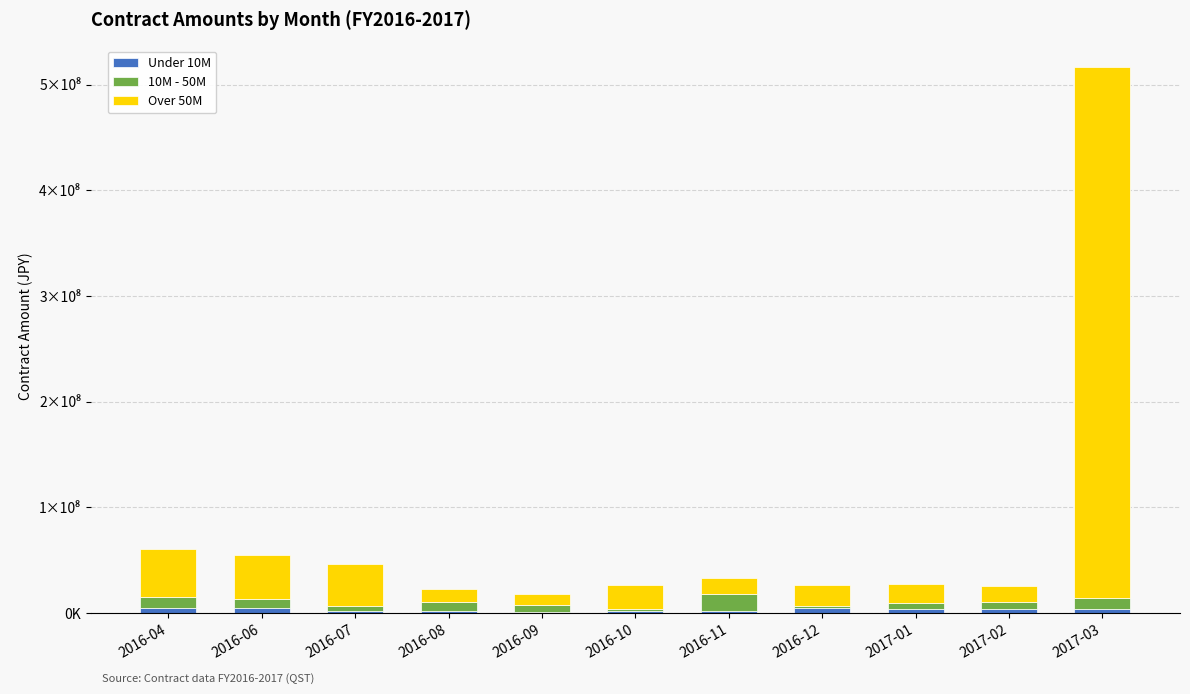

Are the bars grouped side by side (vs. stacked)?

No